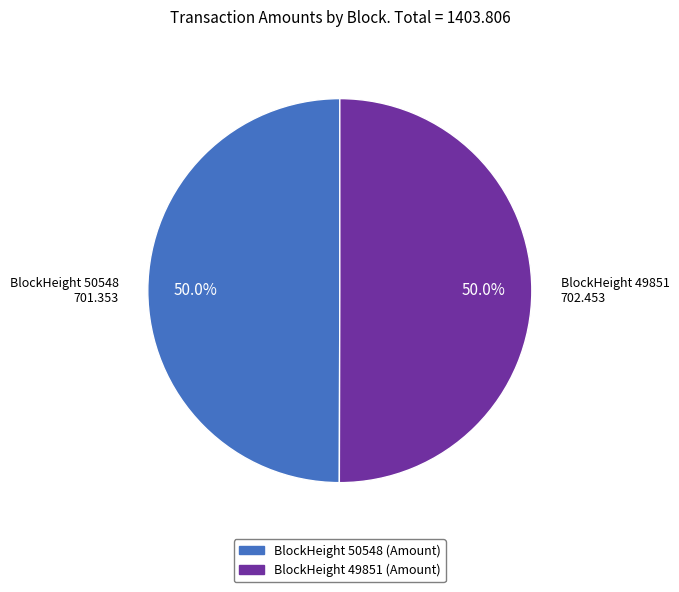

How many segments does this pie chart have?

2